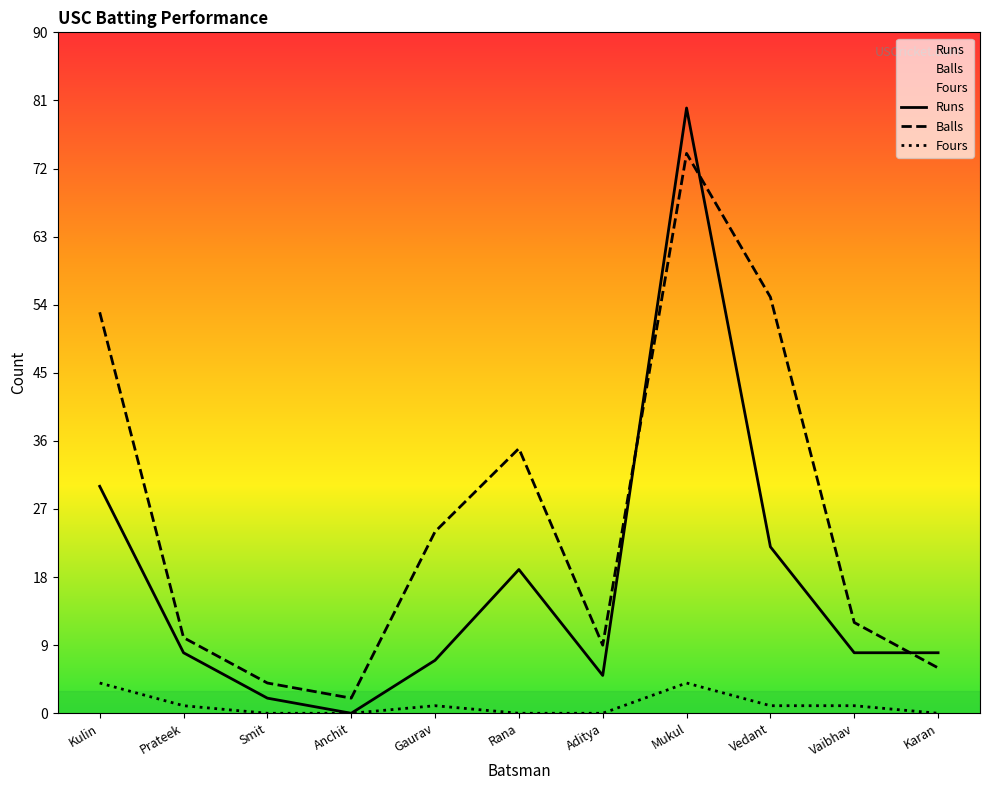

What is the sum of the Fours values at Karan and Mukul?

4